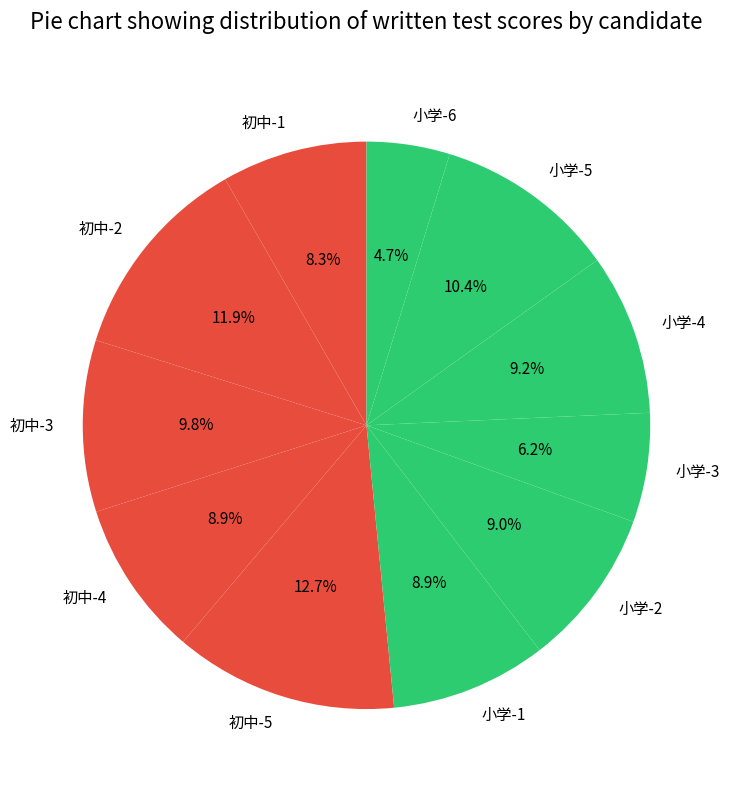

Do 初中-1 and 小学-1 together represent more than half of the pie?

No